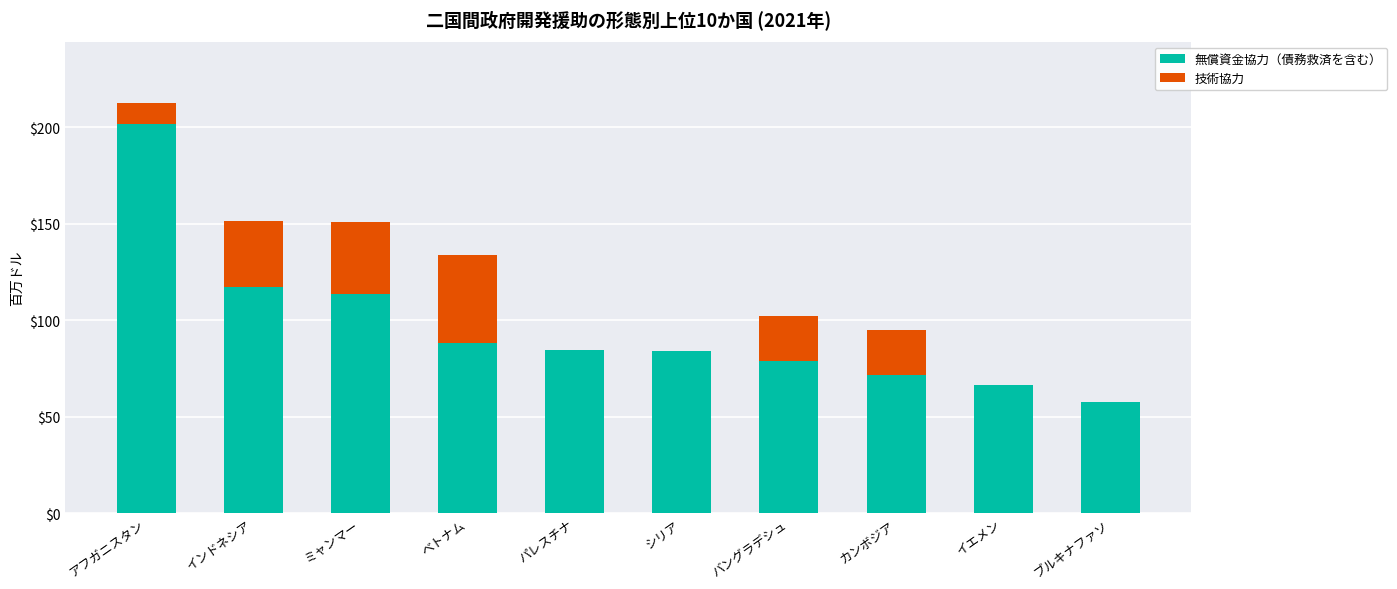

What is the maximum value for 無償資金協力（債務救済を含む）?

201.7